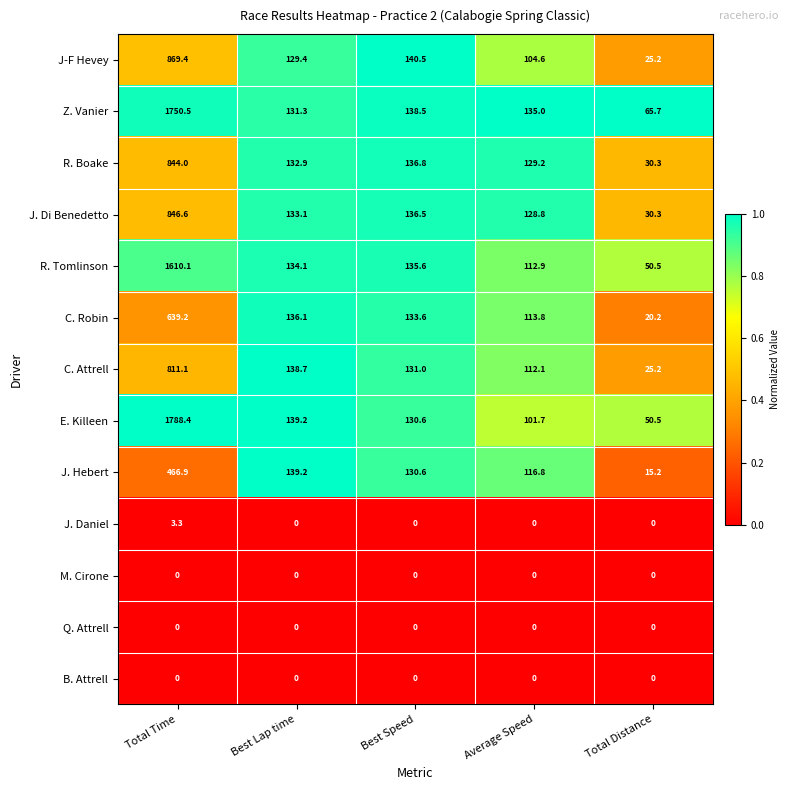

Which series has the largest total across all categories?

Z. Vanier